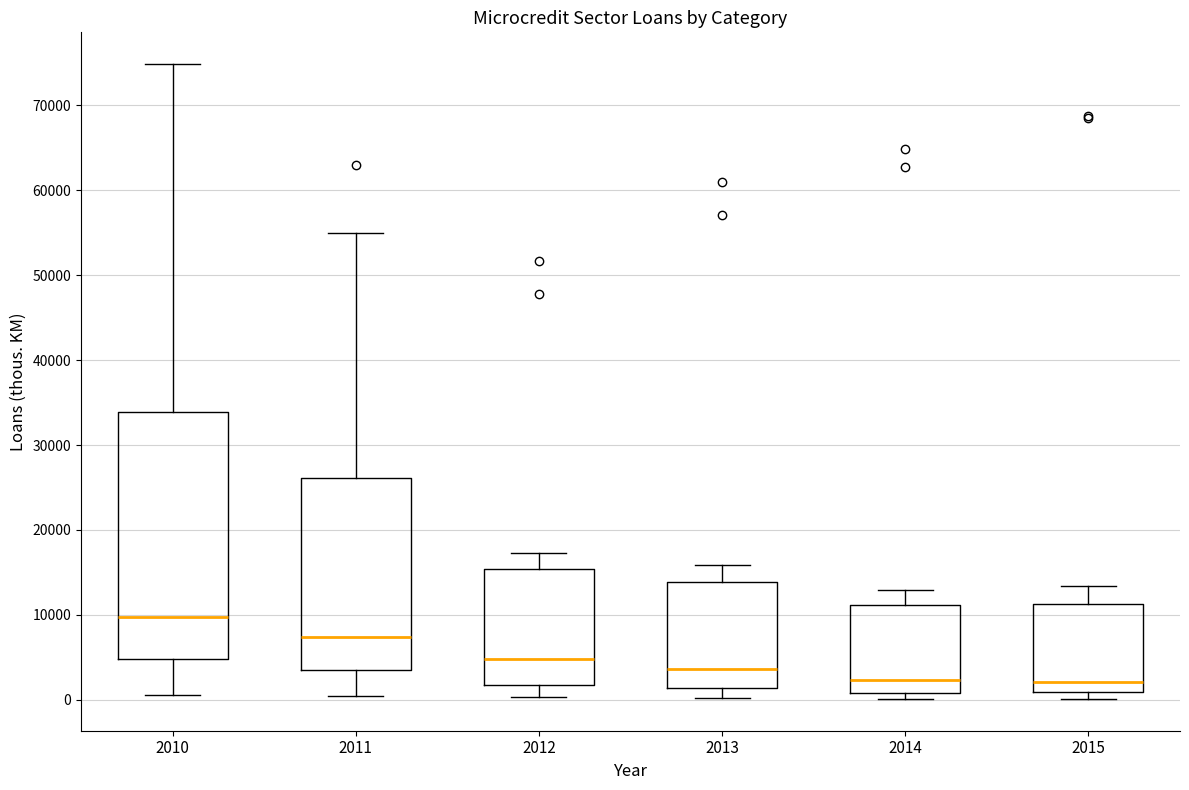

Reading left to right, read every box against the y-axis: the position of its median line, the range the box covers, and the ends of its whiskers. The values are not printed on the chart, so give them approximately, as read against the axis.

2010: median 10000, box 5000 to 34000, whiskers 1000 to 75000
2011: median 7000, box 4000 to 26000, whiskers 0 to 55000
2012: median 5000, box 2000 to 15000, whiskers 0 to 17000
2013: median 4000, box 1000 to 14000, whiskers 0 to 16000
2014: median 2000, box 1000 to 11000, whiskers 0 to 13000
2015: median 2000, box 1000 to 11000, whiskers 0 to 13000